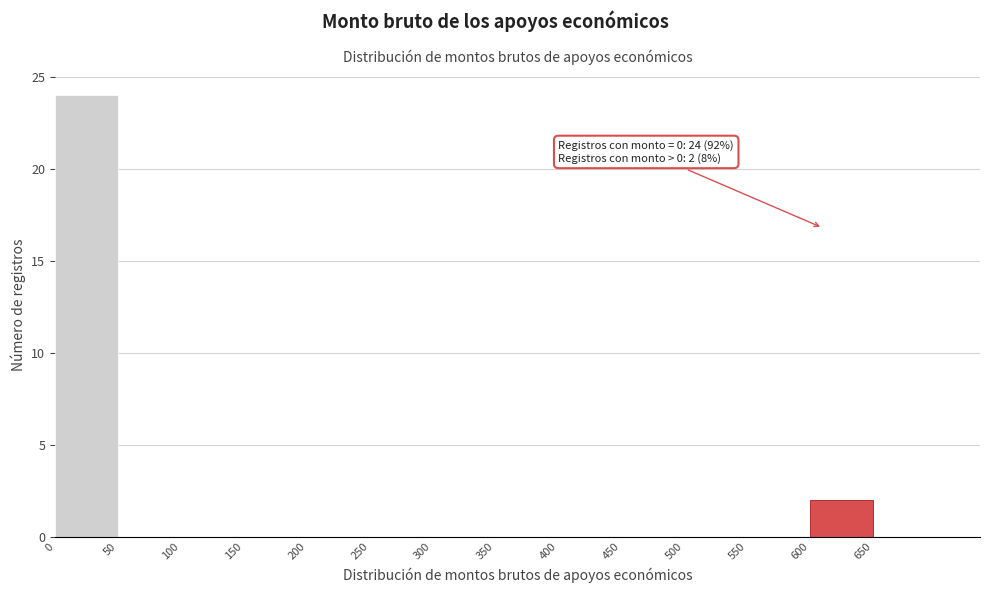

Which range on the x-axis has the tallest bar?

0 to 50